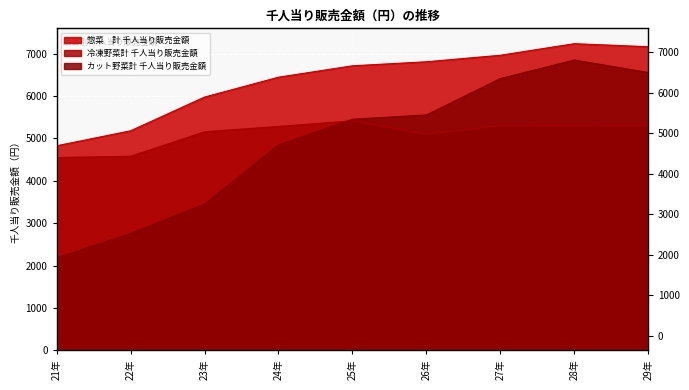

Read the 冷凍野菜計 千人当り販売金額 value at 29年.

5299.3